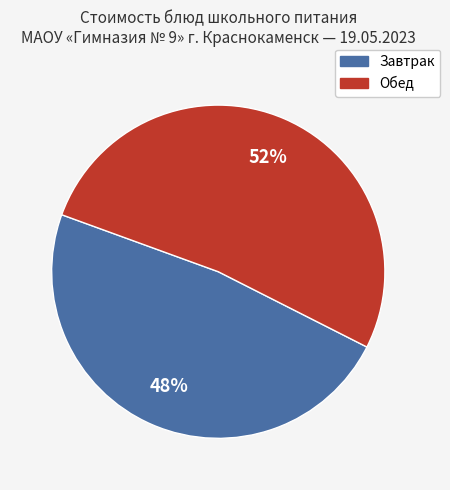

Does any single category account for the majority?

Yes